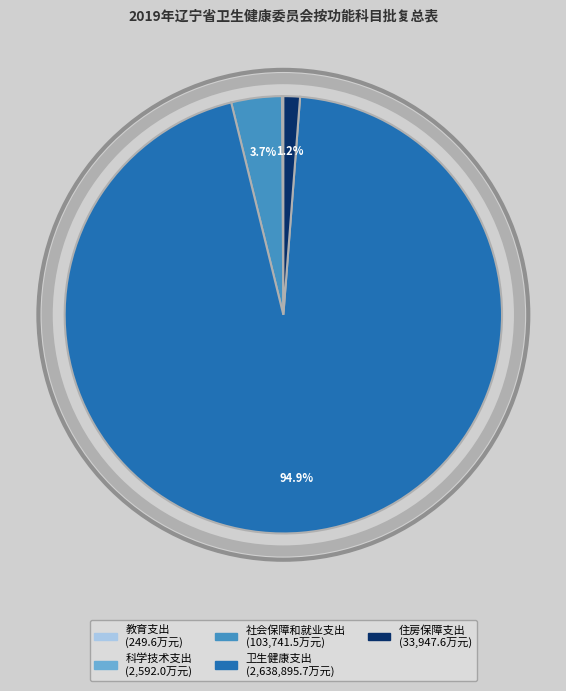

To the nearest percent, what percentage of the pie is 住房保障支出?

1%